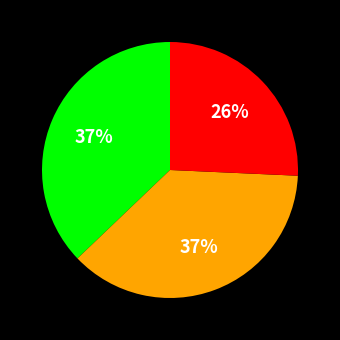

To the nearest percent, what is the difference between the largest and smallest slice percentages?

11%